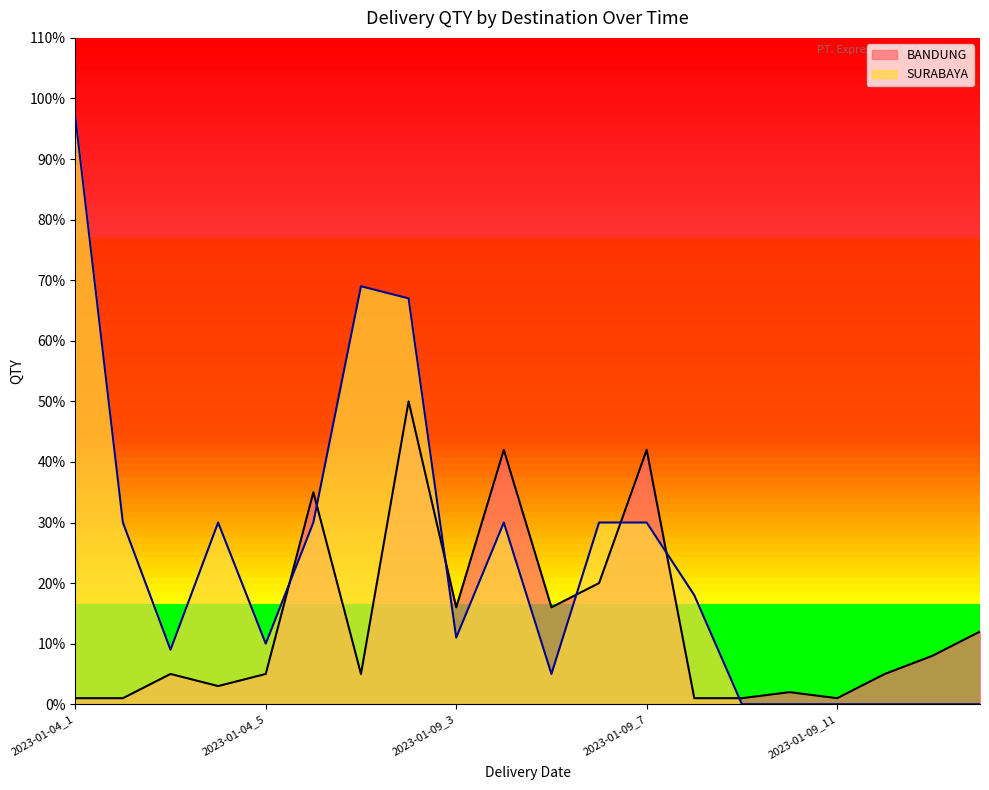

True or false: BANDUNG has more than 0 points higher than both neighbors.

True